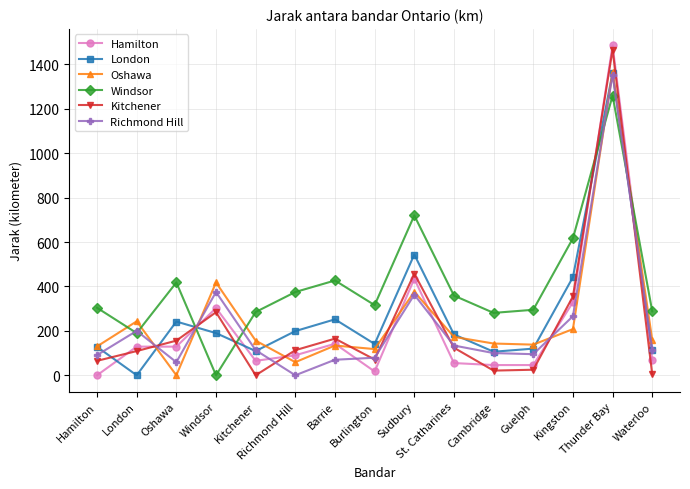

True or false: Windsor has more than 2 interior local peaks.

True